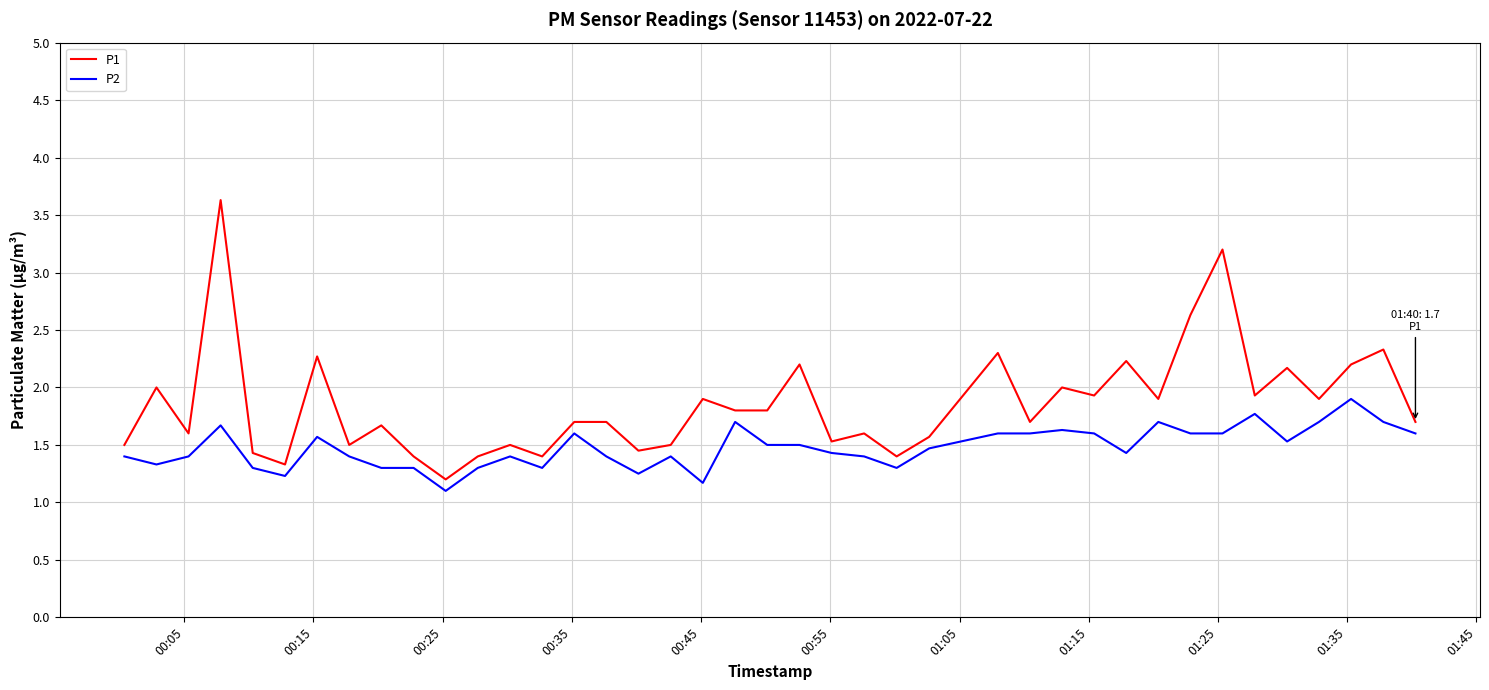

Which series has the widest spread of values?

P1